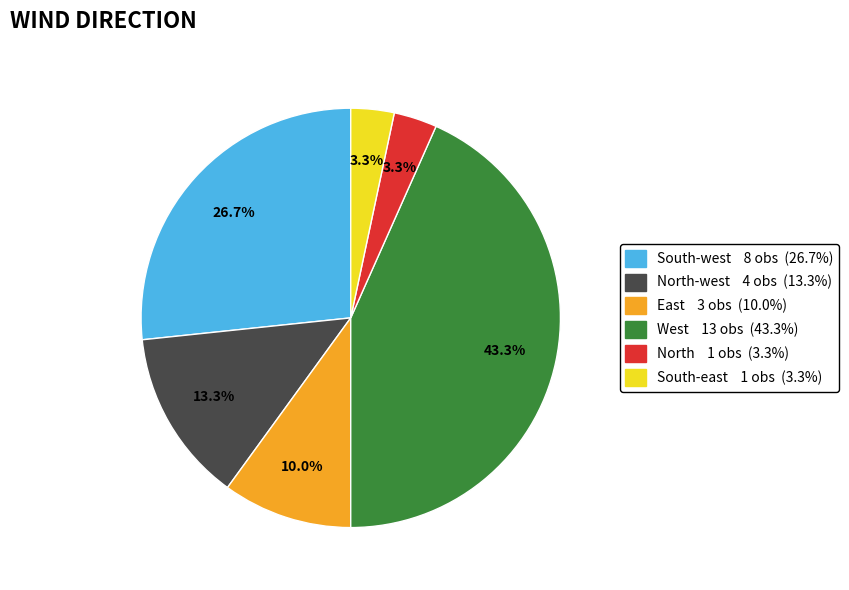

Is there any slice that represents more than half of the pie?

No